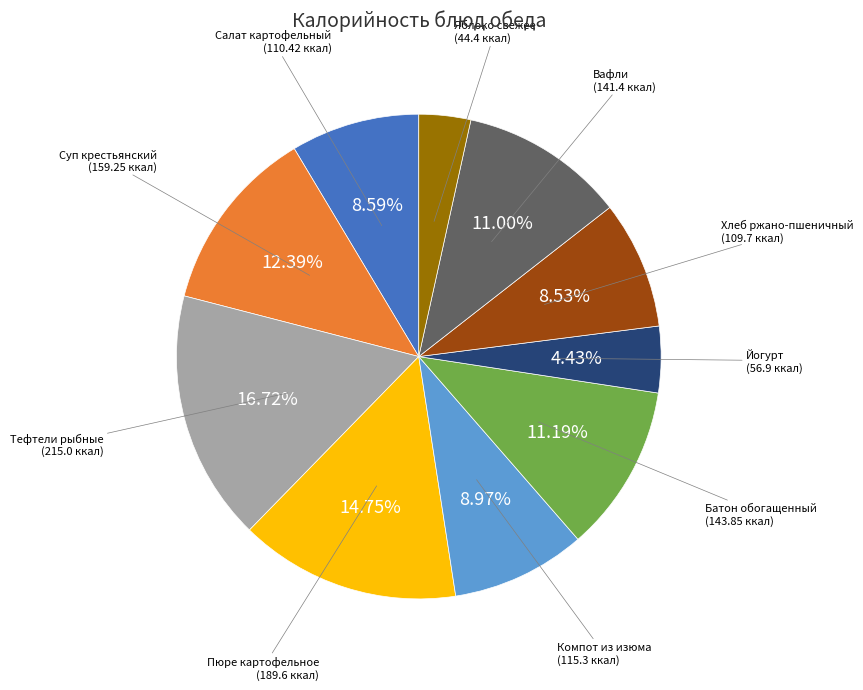

Is there any slice that represents more than half of the pie?

No